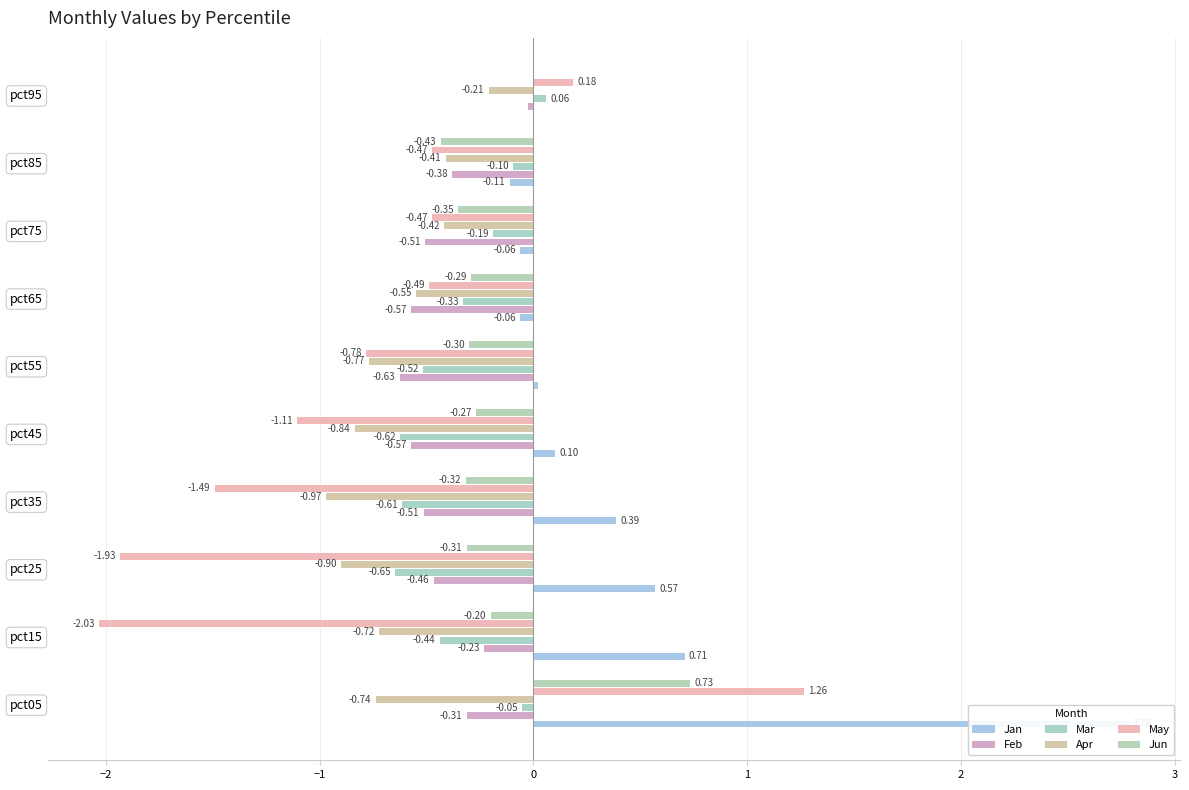

Which series has the largest range (max minus min)?

May